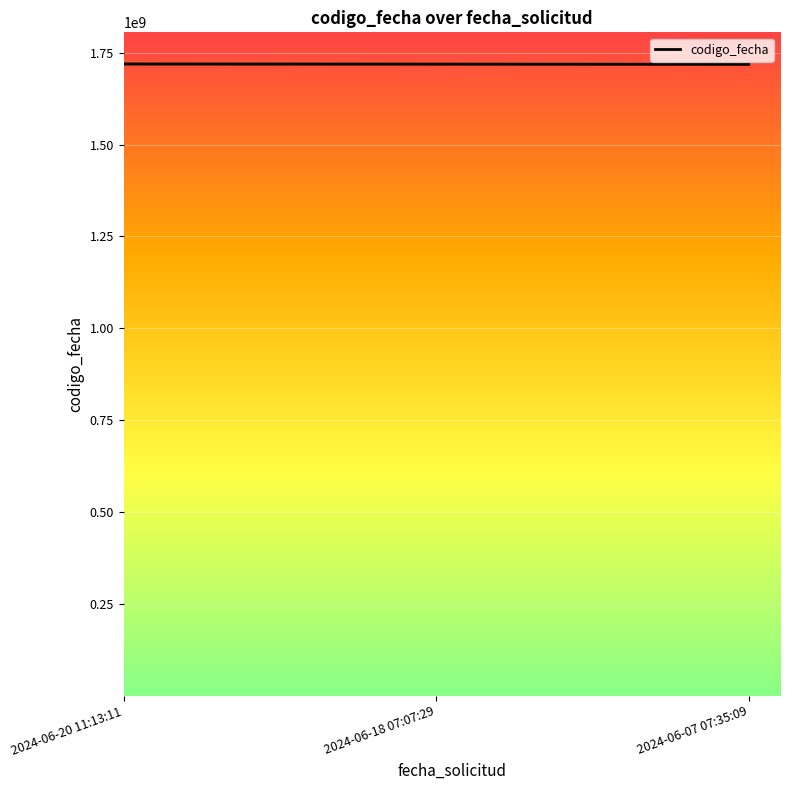

What is the average value?

1718827113